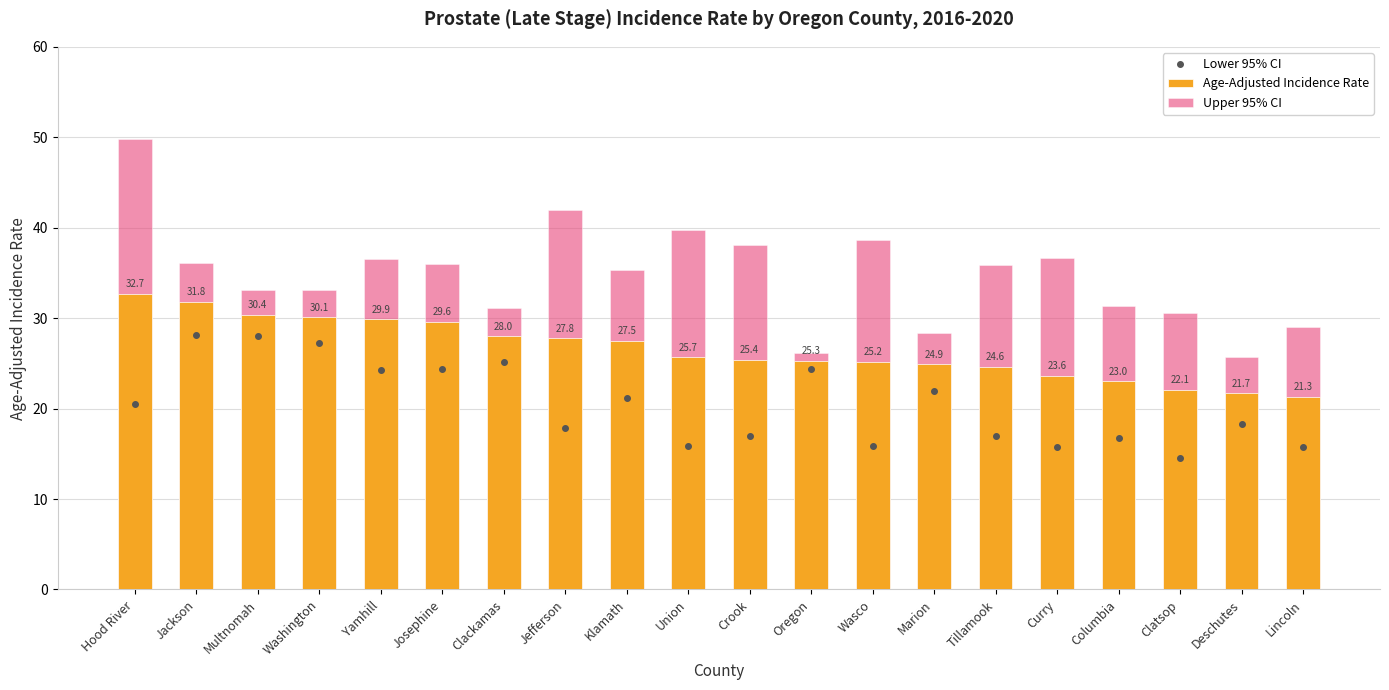

How many data points in Upper 95% CI are above 35?

11